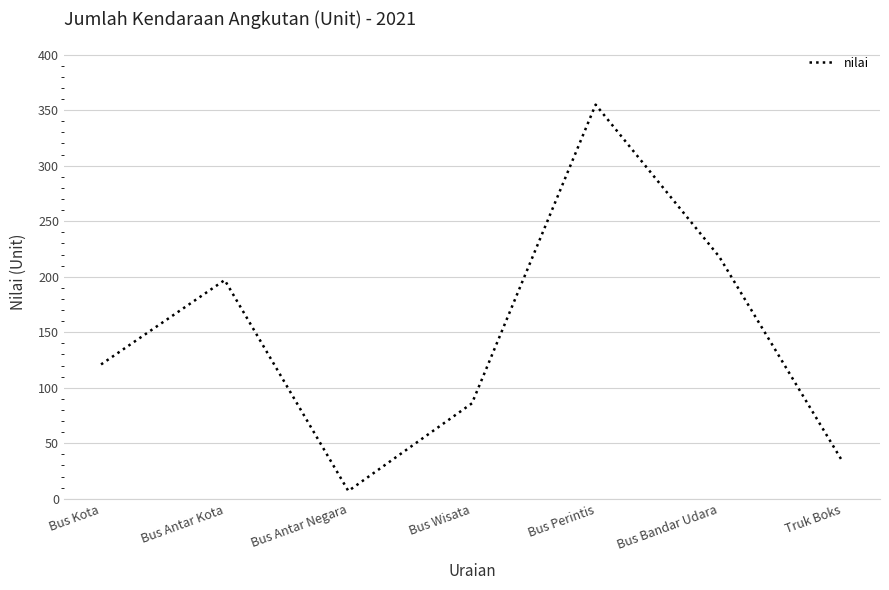

What is the greatest value displayed?

355